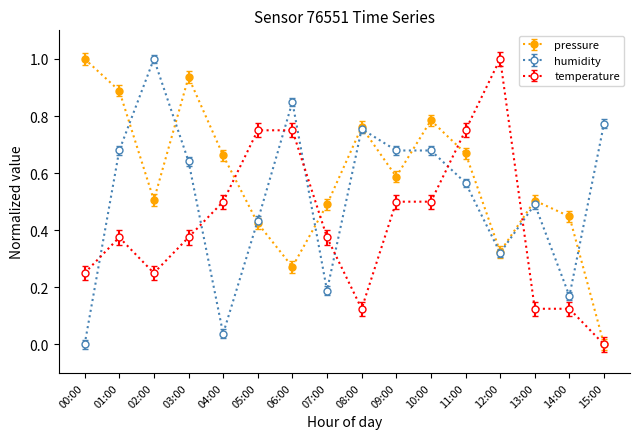

What position from the right is 01:00?

15